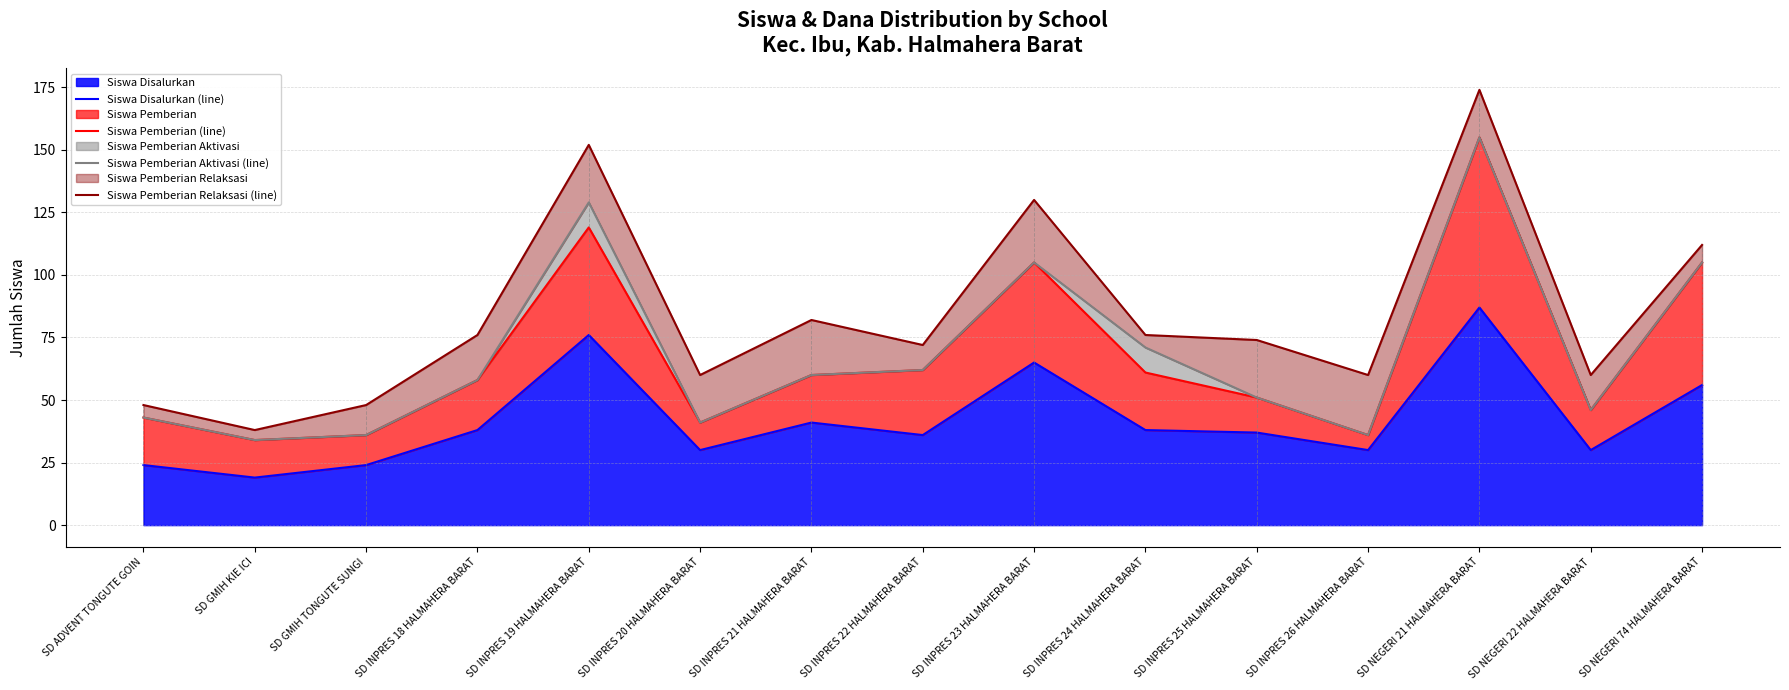

What is the label of the 3rd point from the right?

SD NEGERI 21 HALMAHERA BARAT